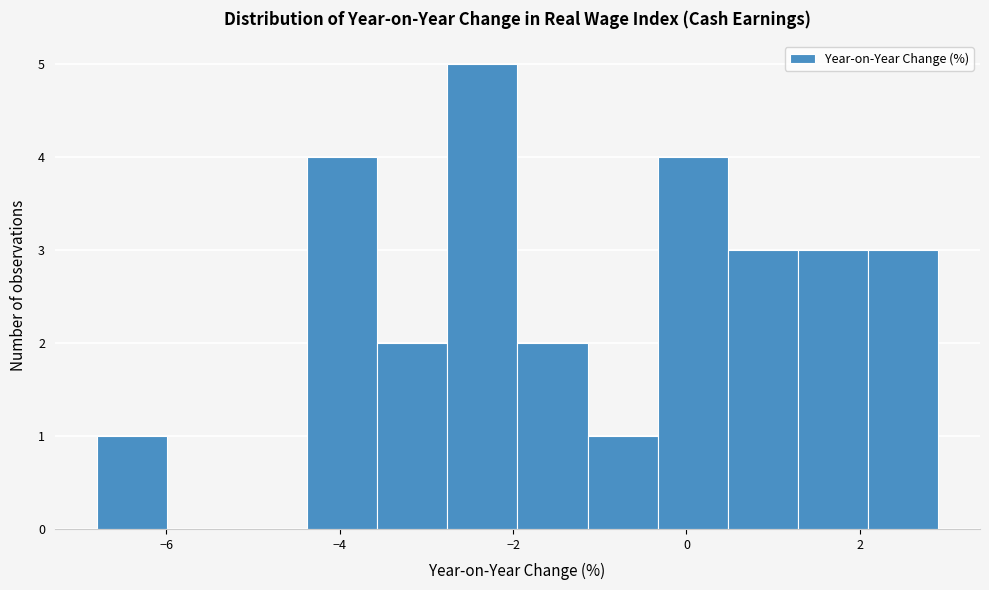

Reading left to right, transcribe this chart: for each bar, give the range it covers on the x-axis and its height. Neither the bar edges nor the heights are printed on the chart, so give them approximately, as read against the axes.

-6.8 to -6.0: 1
-6.0 to -5.2: 0
-5.2 to -4.4: 0
-4.4 to -3.6: 4
-3.6 to -2.8: 2
-2.8 to -2.0: 5
-2.0 to -1.2: 2
-1.2 to -0.4: 1
-0.4 to 0.4: 4
0.4 to 1.2: 3
1.2 to 2.0: 3
2.0 to 3.0: 3